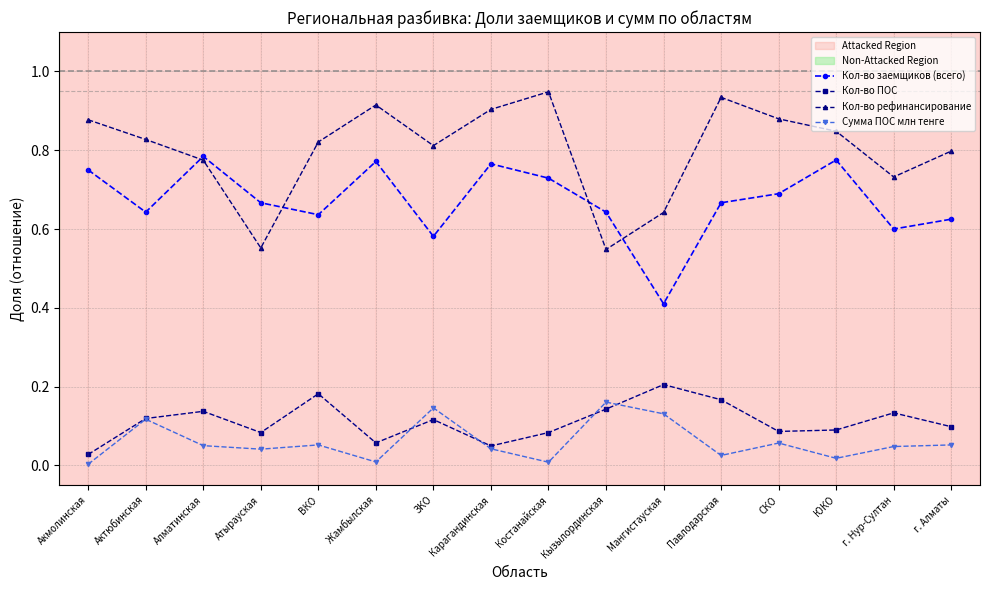

The Сумма ПОС млн тенге series shows 0.1 at Алматинская. True or false?

True